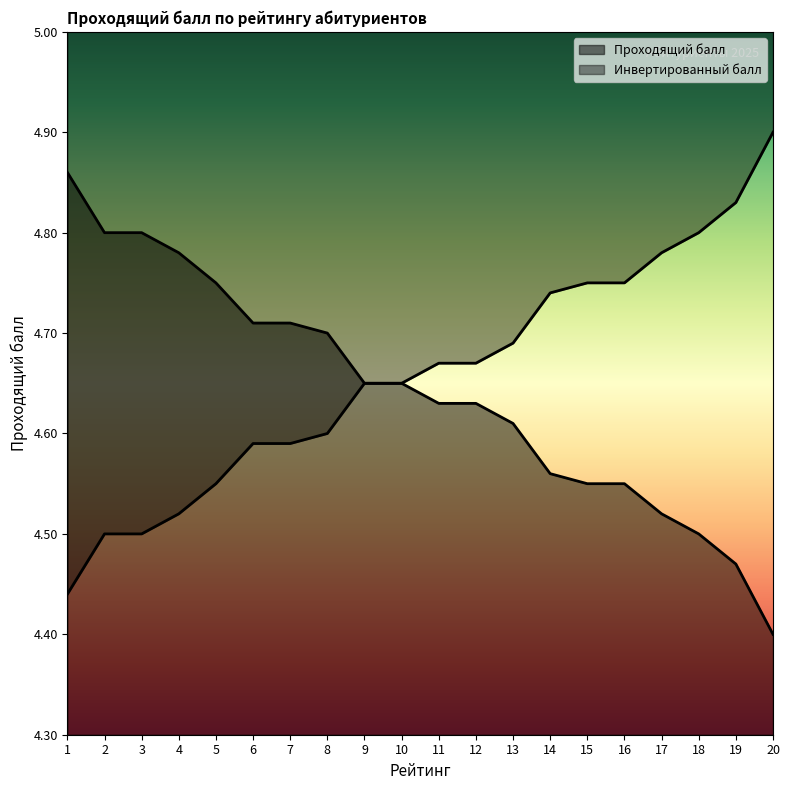

Reading left to right, list all the values displayed in this chart.

Проходящий балл: 1=4.9	2=4.8	3=4.8	4=4.8	5=4.8	6=4.7	7=4.7	8=4.7	9=4.7	10=4.7	11=4.6	12=4.6	13=4.6	14=4.6	15=4.5	16=4.5	17=4.5	18=4.5	19=4.5	20=4.4
Рейтинг: 1=4.4	2=4.5	3=4.5	4=4.5	5=4.5	6=4.6	7=4.6	8=4.6	9=4.6	10=4.6	11=4.7	12=4.7	13=4.7	14=4.7	15=4.8	16=4.8	17=4.8	18=4.8	19=4.8	20=4.9